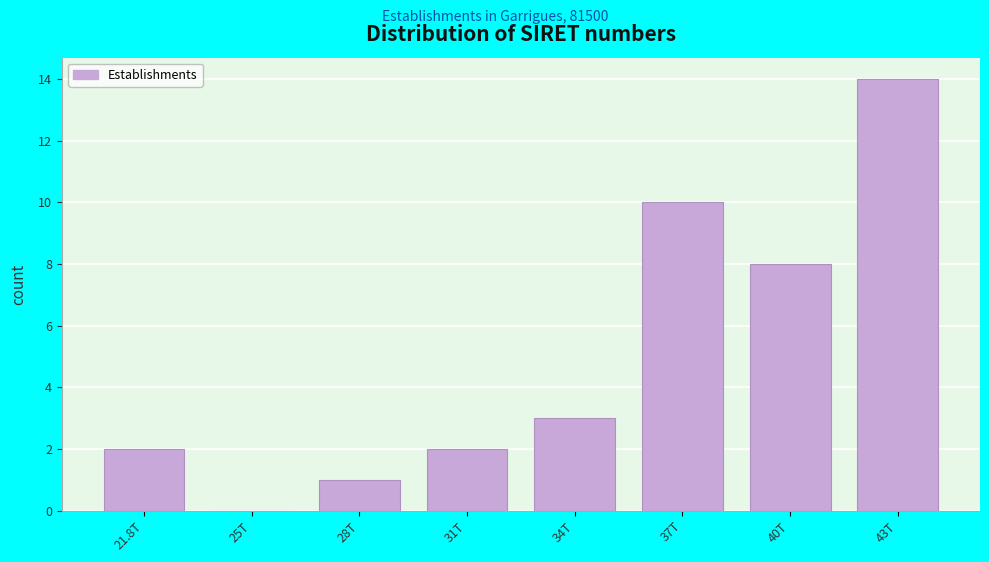

Reading right to left, extract all data points from this chart.

43T=14	40T=8	37T=10	34T=3	31T=2	28T=1	25T=0	21.8T=2